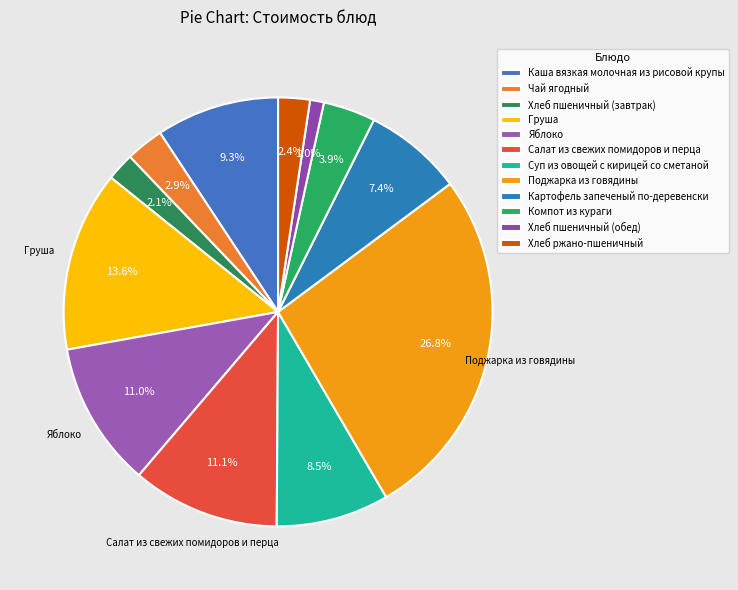

To the nearest percent, what portion does Салат из свежих помидоров и перца represent?

11%